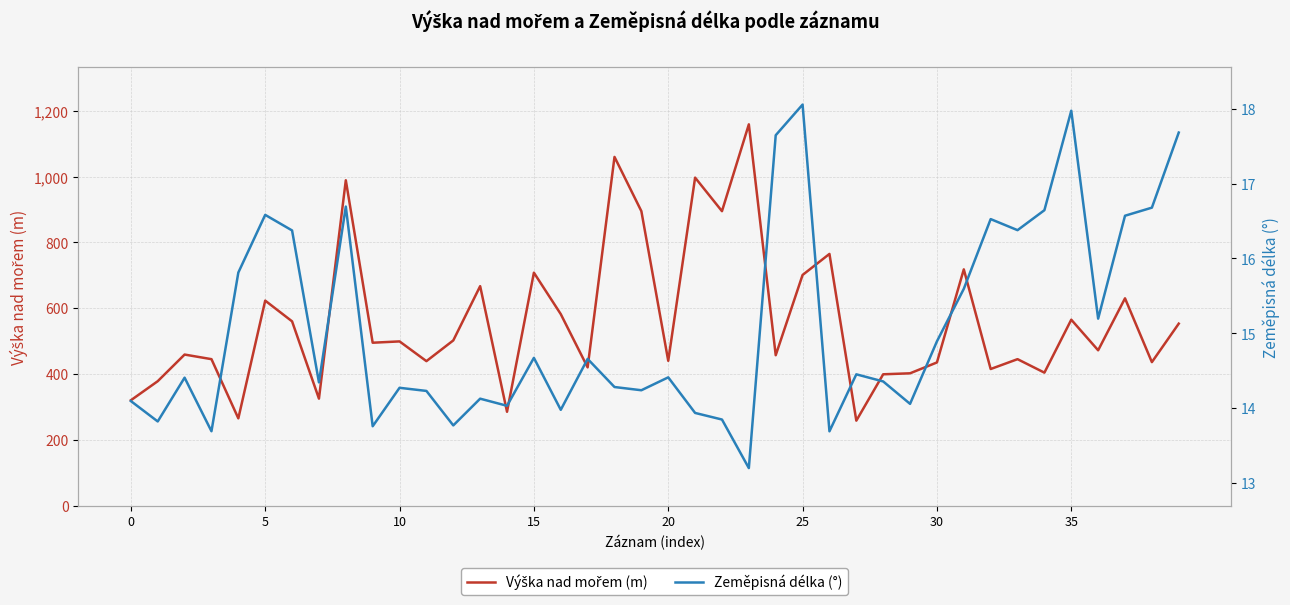

How many data points in Zeměpisná délka (°) are less than 14?

9